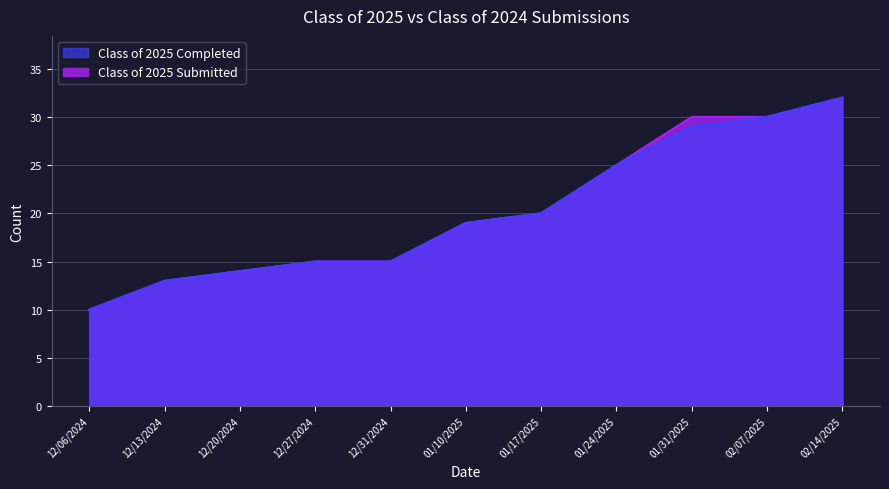

True or false: Class of 2025 Submitted has more than 1 interior local peaks.

False